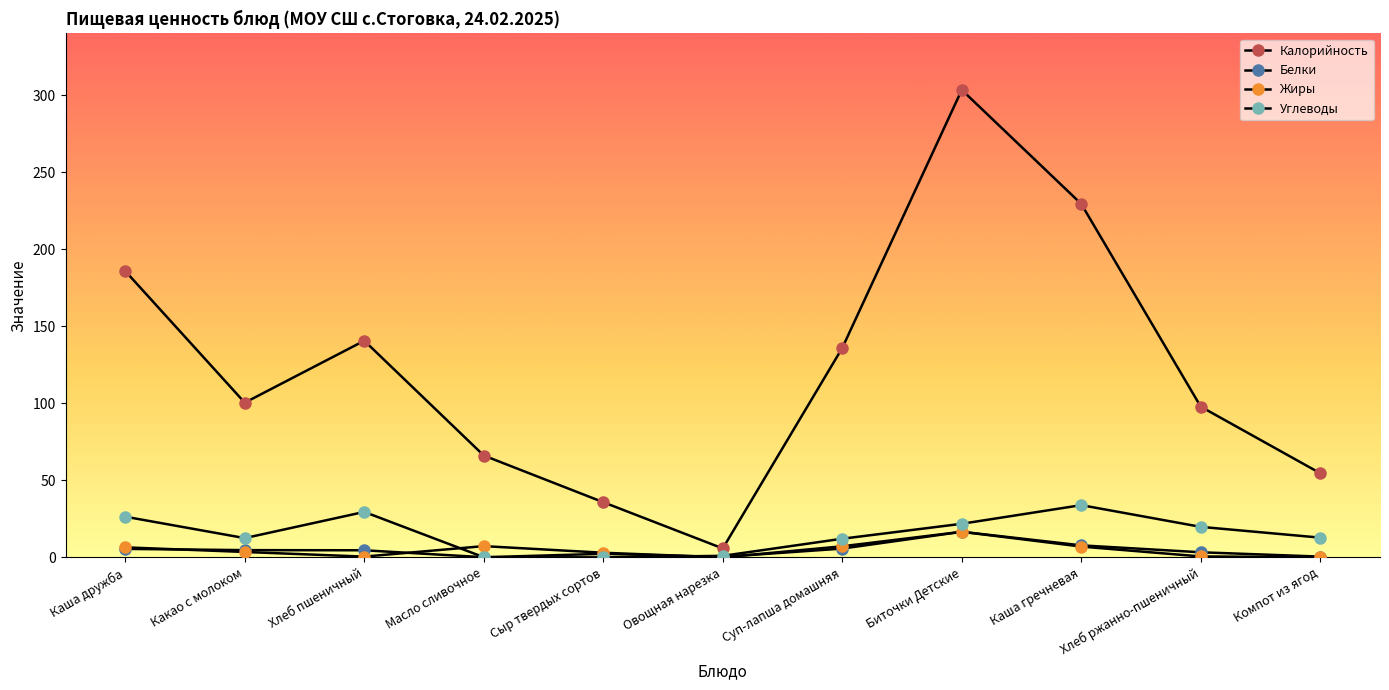

Where is the first local minimum for Калорийность?

Какао с молоком